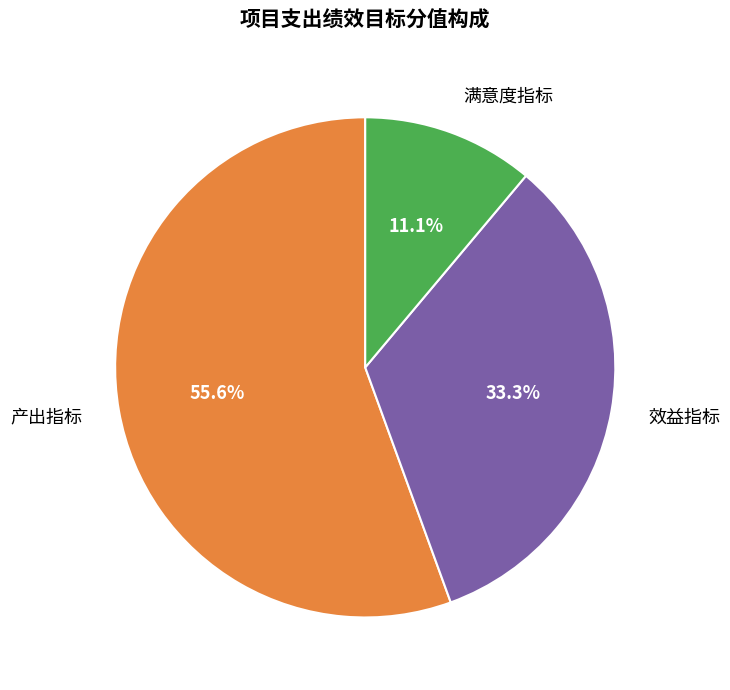

To the nearest percent, what is the average slice percentage?

33%